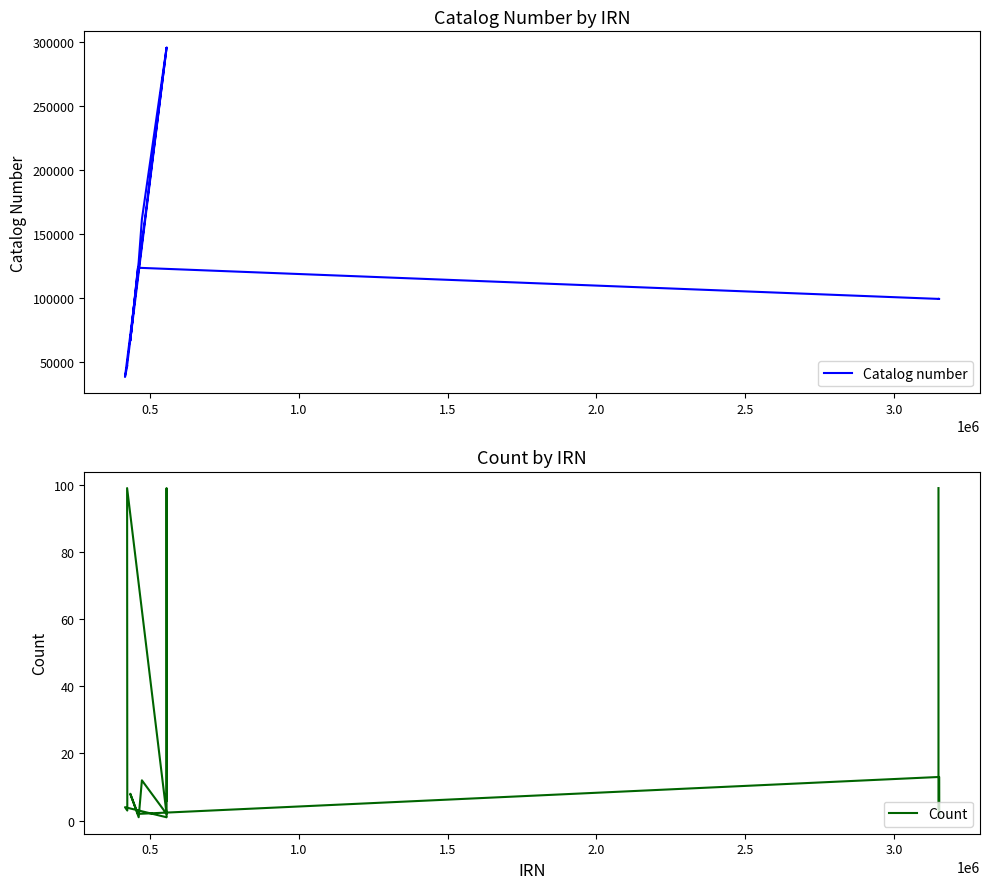

How many lines are shown in the chart?

2